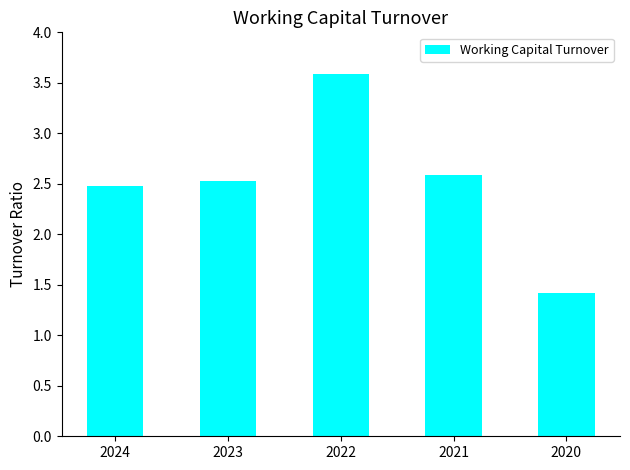

What is the ratio of the value at 2020 to the value at 2022?

0.4